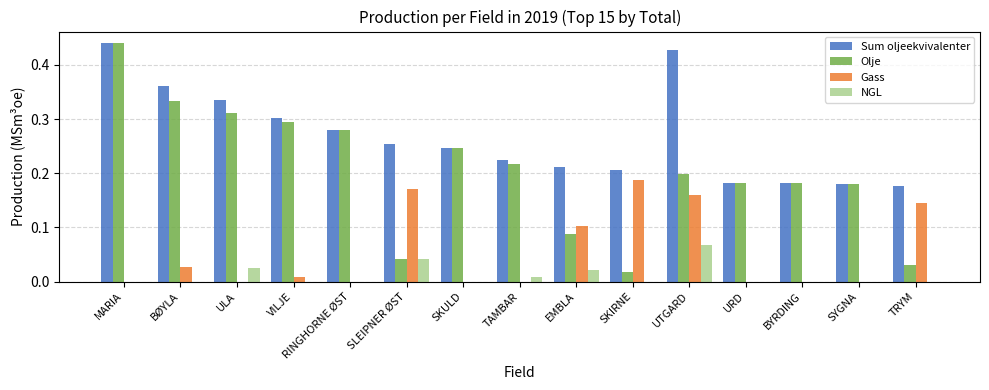

Does the chart contain stacked bars?

No